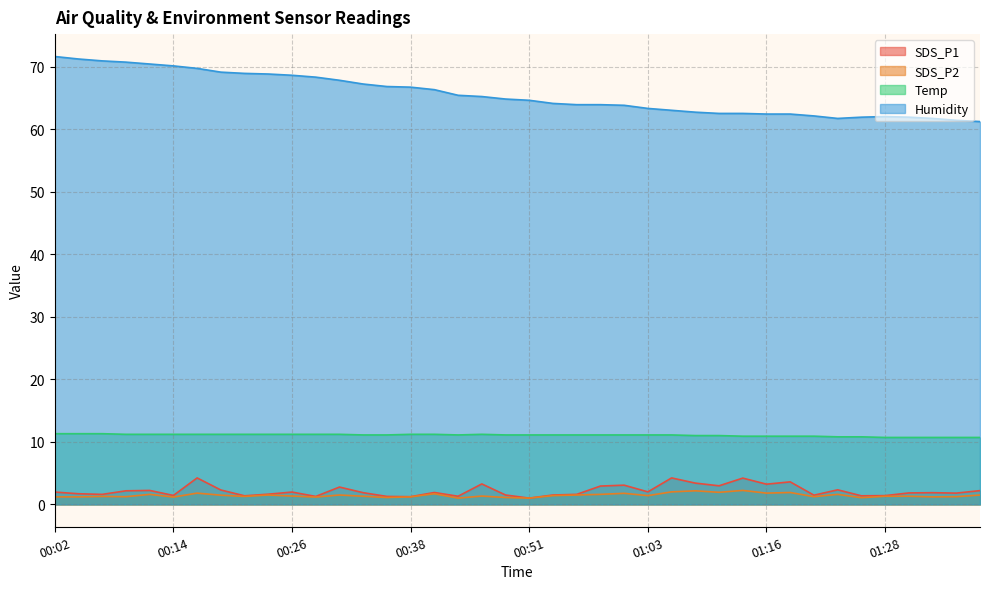

Rank the categories by Humidity value from lowest to highest.

01:39, 01:36, 01:23, 01:34, 01:26, 01:31, 01:28, 01:21, 01:16, 01:18, 01:11, 01:13, 01:08, 01:06, 01:03, 01:01, 00:56, 00:58, 00:53, 00:51, 00:48, 00:46, 00:43, 00:41, 00:38, 00:36, 00:33, 00:31, 00:29, 00:26, 00:24, 00:21, 00:19, 00:16, 00:14, 00:11, 00:09, 00:06, 00:04, 00:02